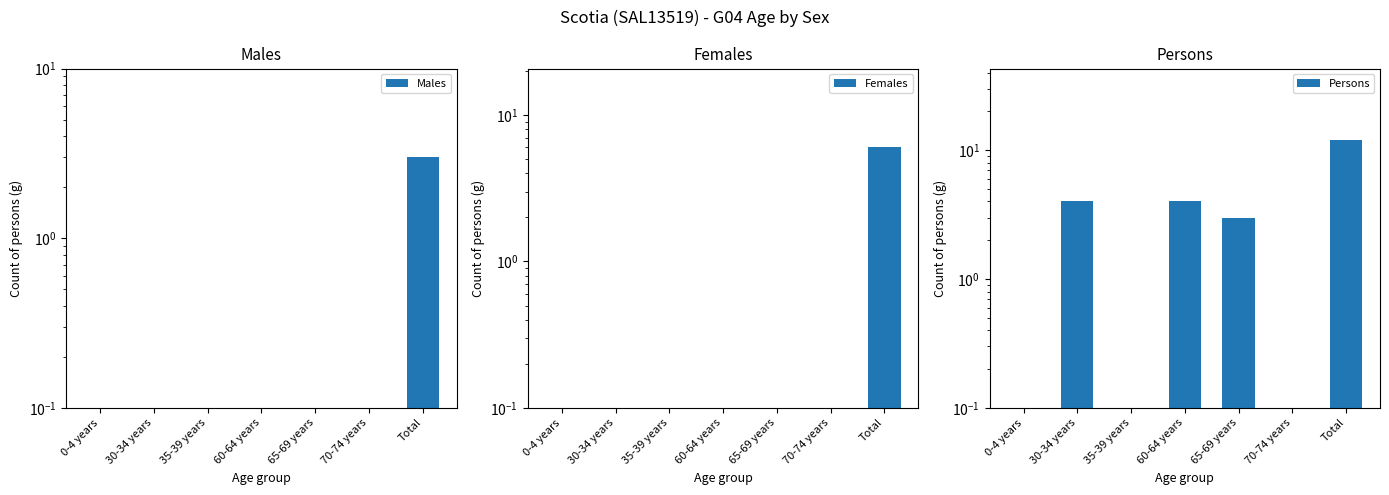

How many groups of bars are there?

7